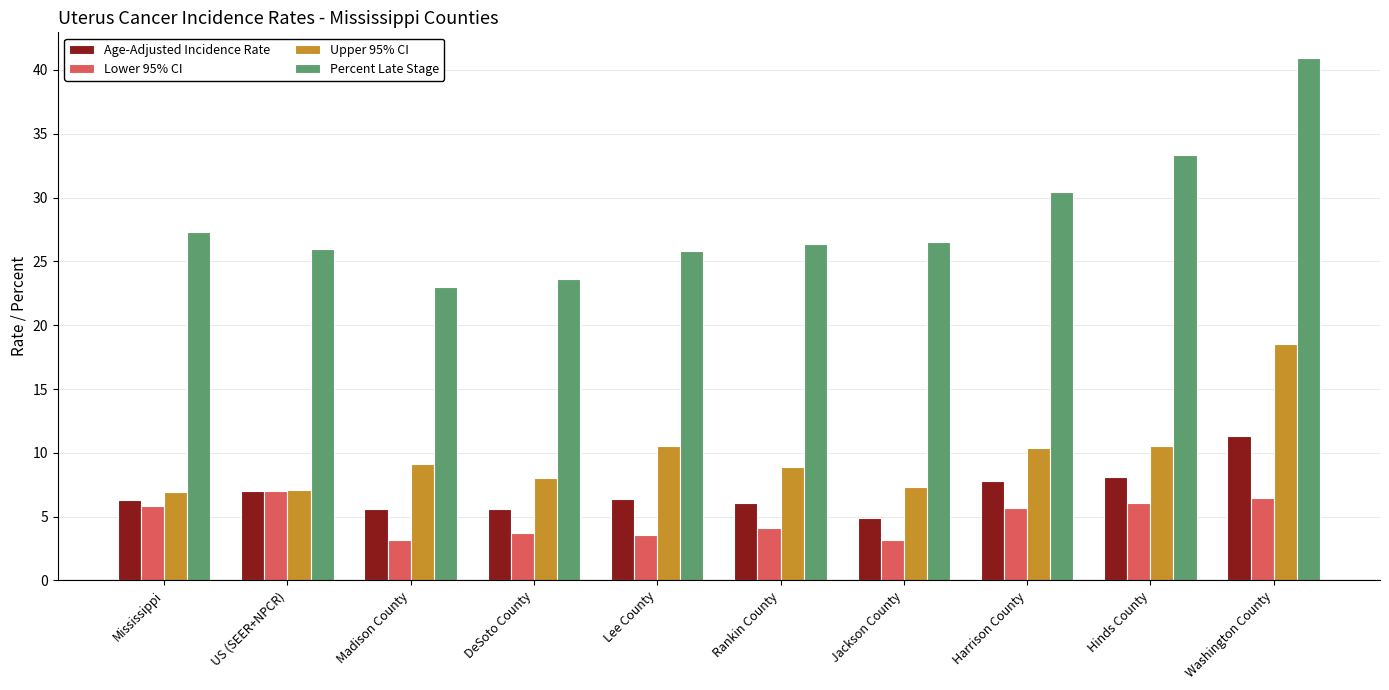

Which series changed the most between Jackson County and Washington County?

Percent Late Stage